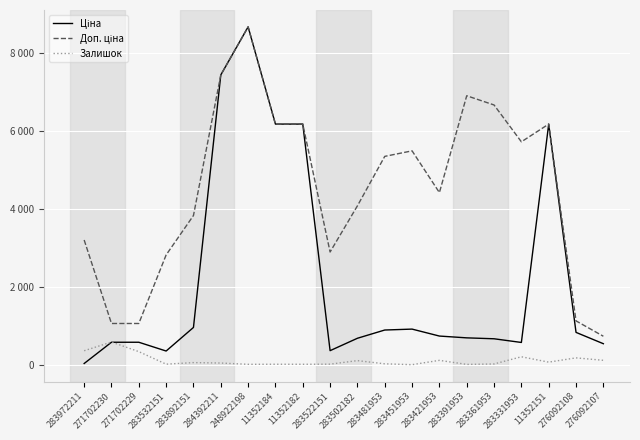

Does the chart display data point markers on the line(s)?

No